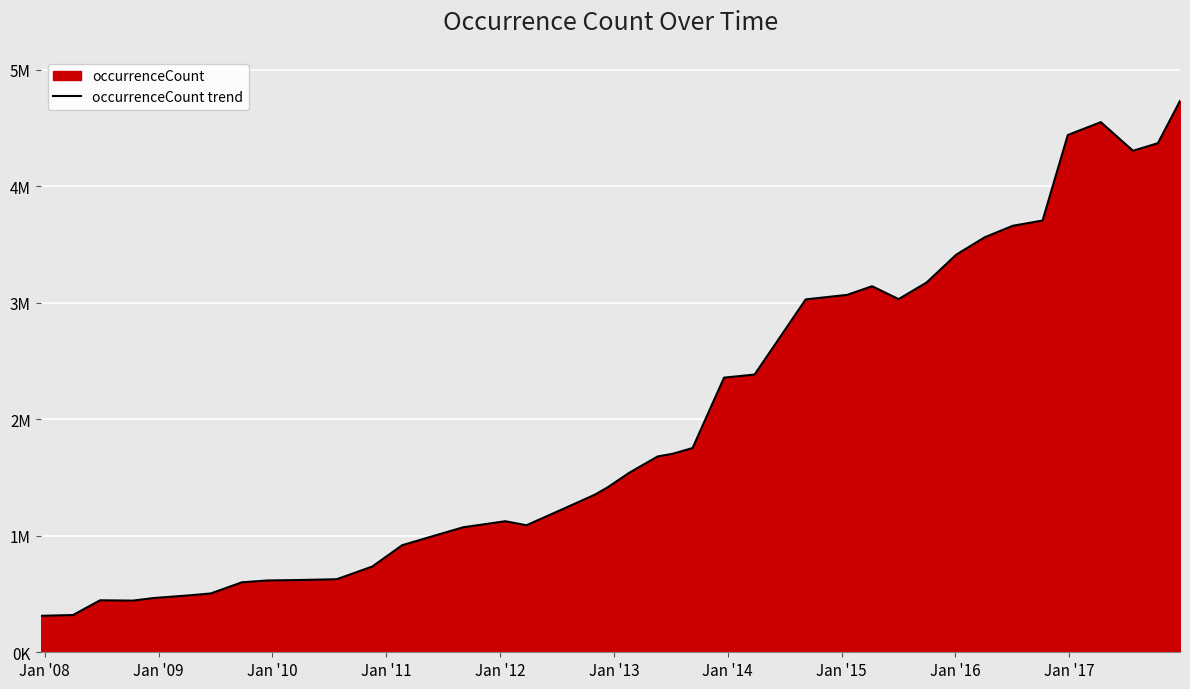

Does the chart display data point markers on the line(s)?

No